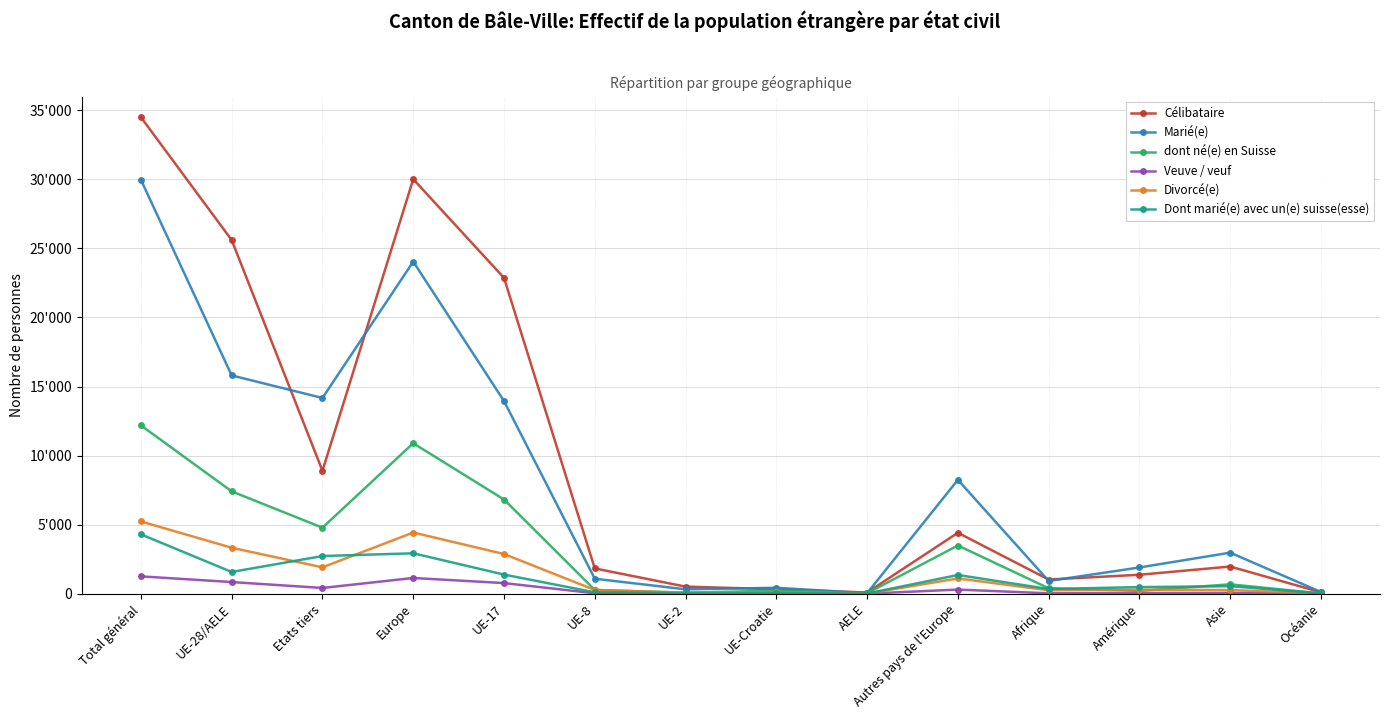

What is the sum of the dont né(e) en Suisse values at Amérique and Afrique?

591